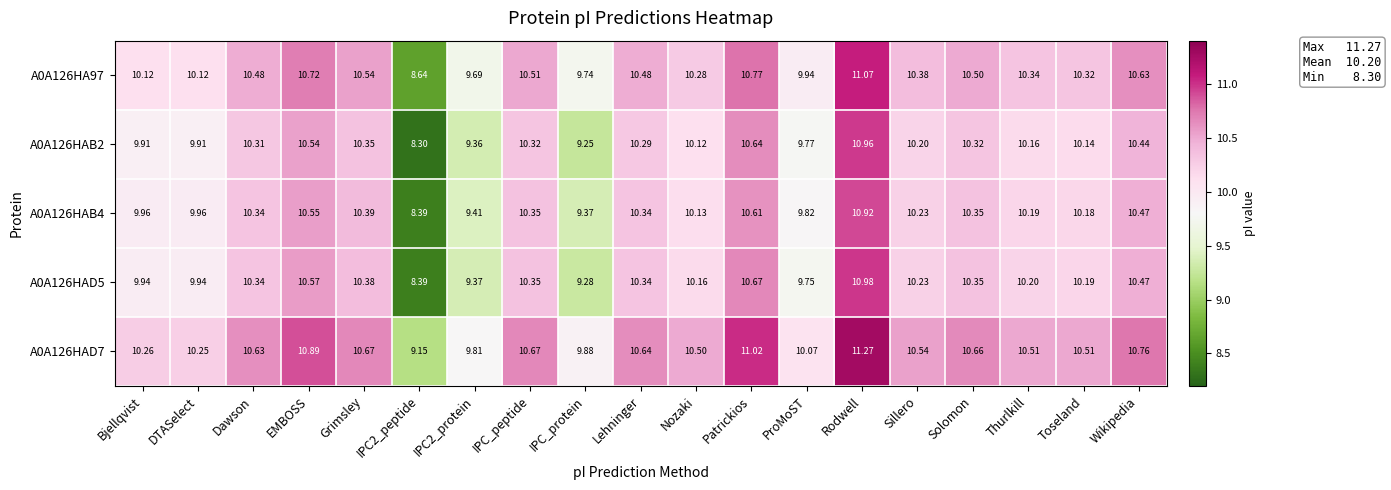

Where is A0A126HAD7 nearest to the value 10?

ProMoST